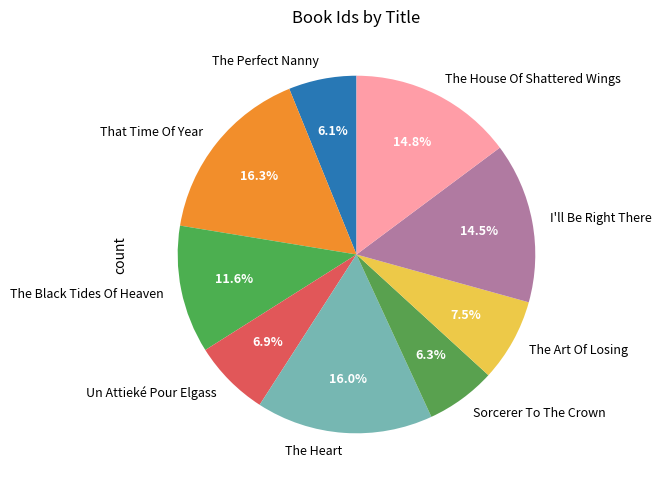

How much of the chart is everything except Un Attieké Pour Elgass?

93.1%